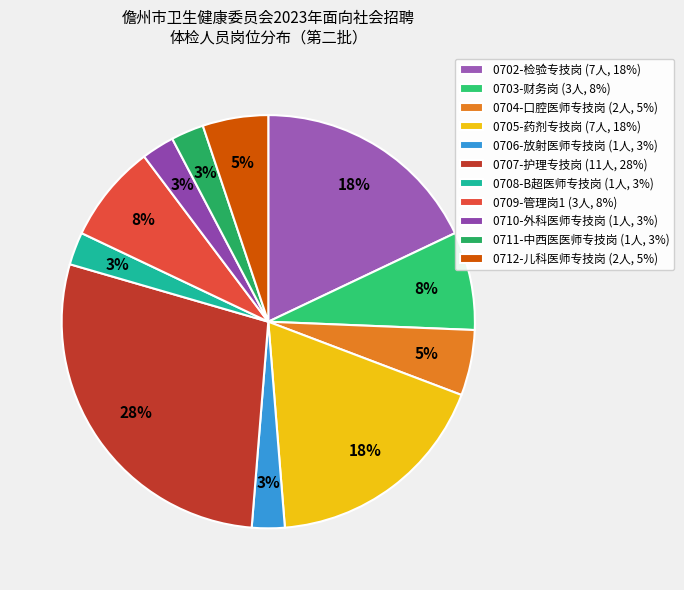

Does 0712-儿科医师专技岗 represent more than half of the total?

No